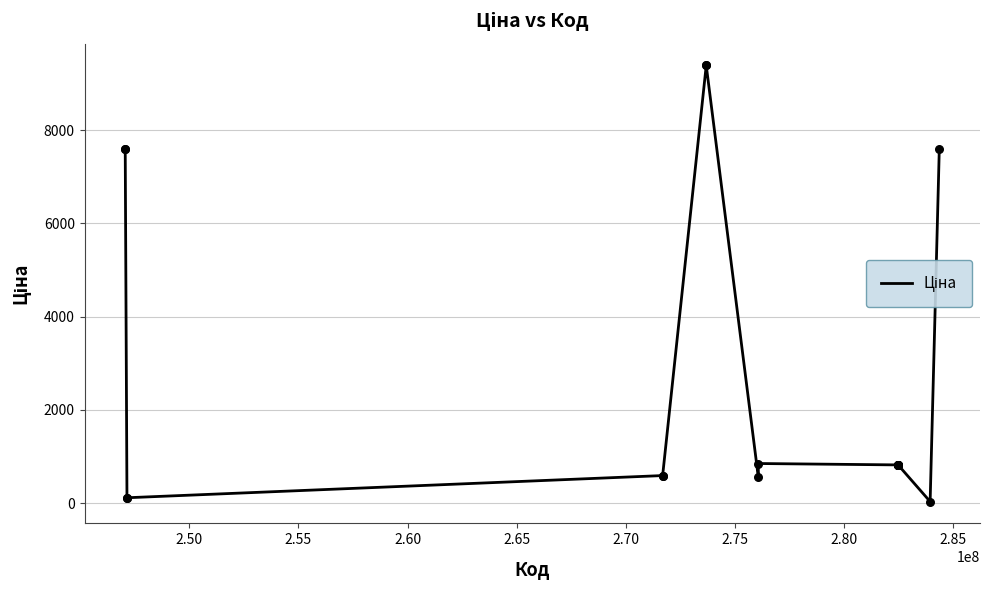

What is the maximum value shown in the chart?

9384.0